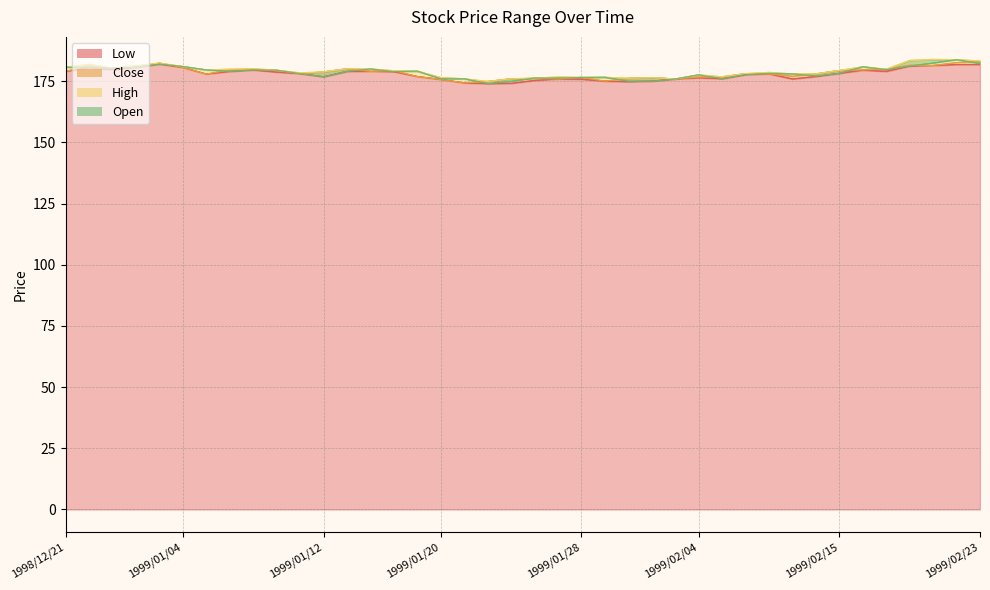

How many series are shown in this chart?

4